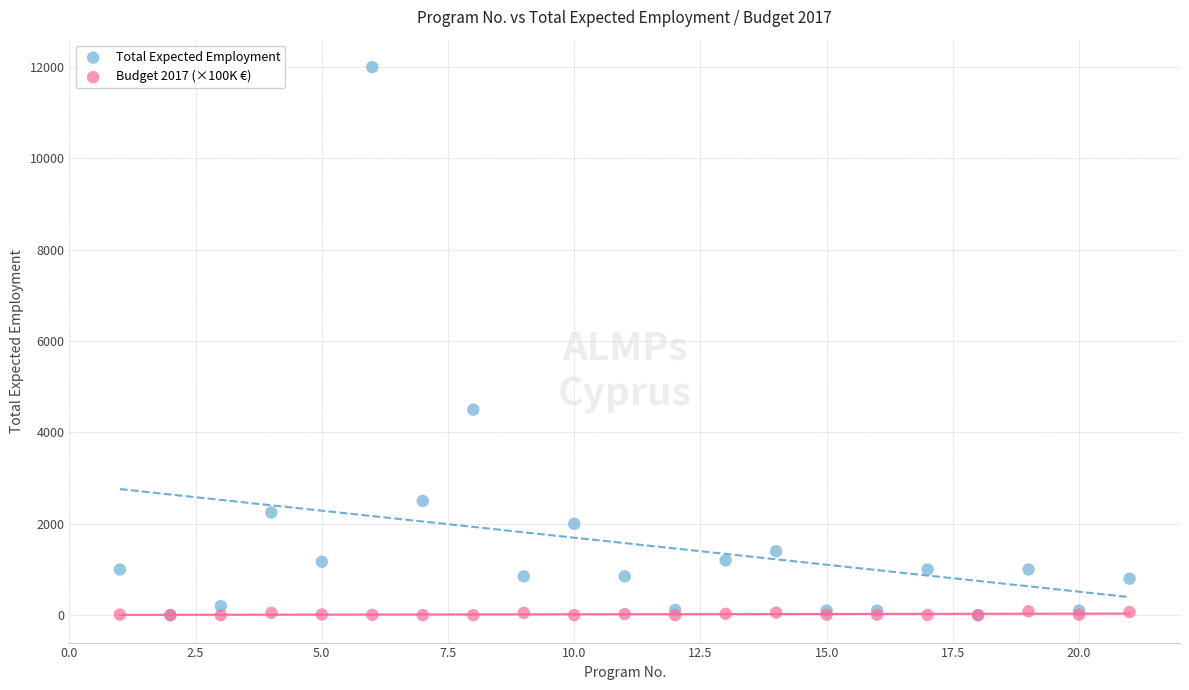

In the Total Expected Employment series, what Y value is closest to 6000?

4500.0